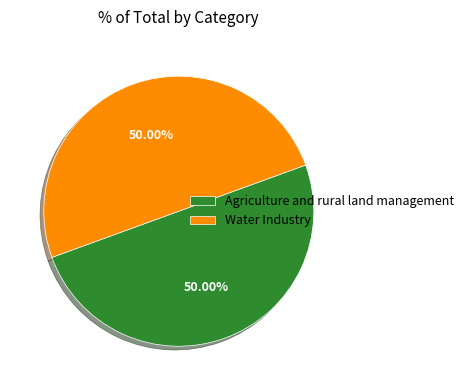

What is the ratio of the value at Agriculture and rural land management to the value at Water Industry?

1.0